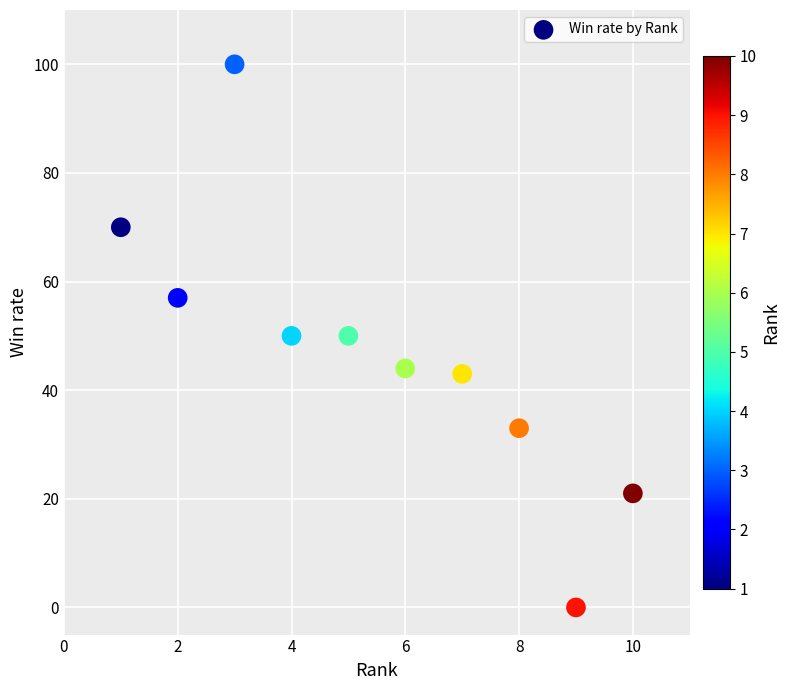

What is the average X value?

6